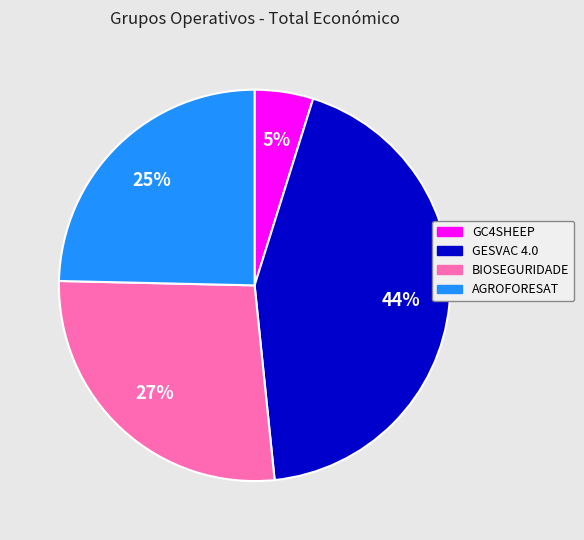

Is it true that GESVAC 4.0 is 44% of the pie?

True